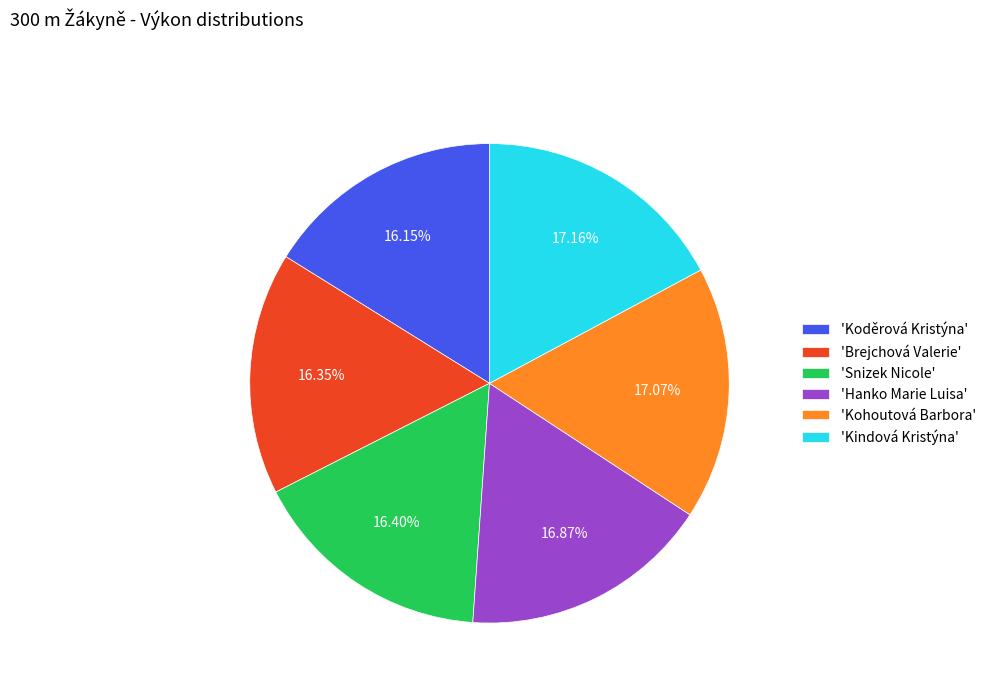

Does 'Kohoutová Barbora' account for over 50% of the chart?

No